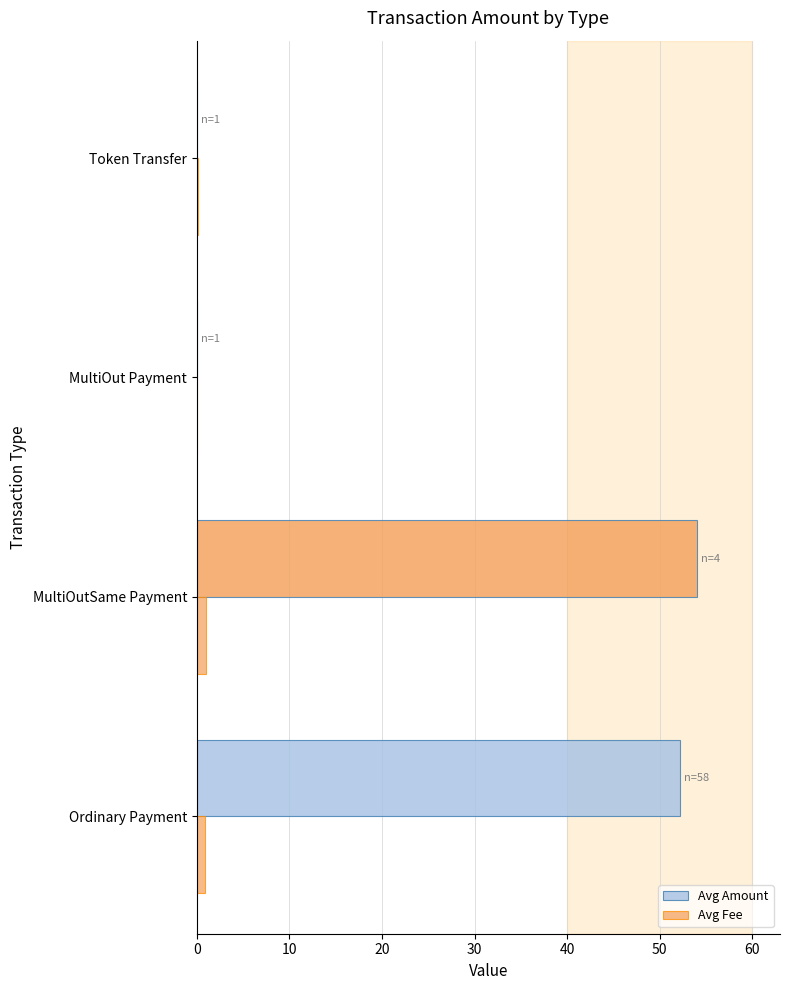

Which series has the widest spread of values?

Avg Amount